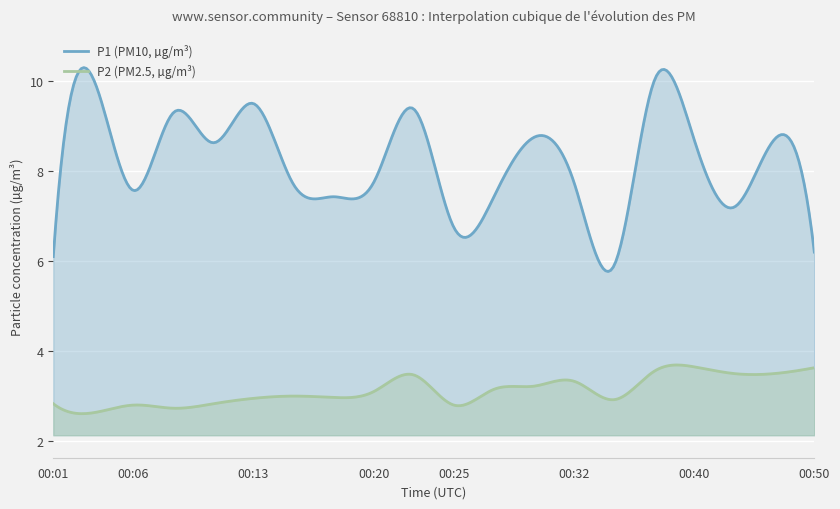

Is the value of P1 at 00:08 greater than the value of P2 at 00:50?

Yes